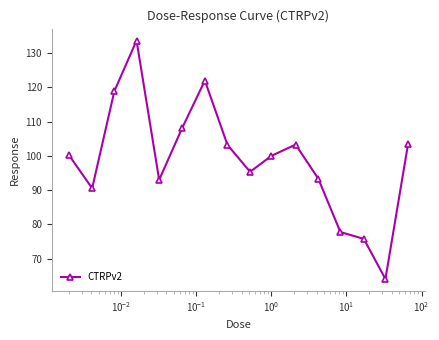

What is the sum of all values?

1582.7